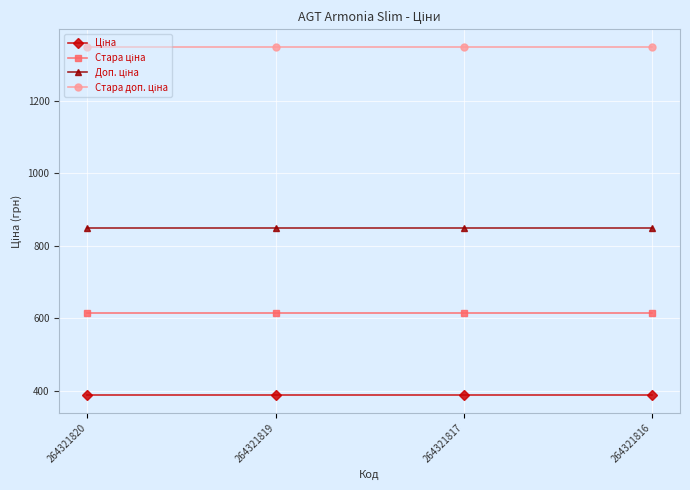

What is the minimum value shown in the chart?

386.9